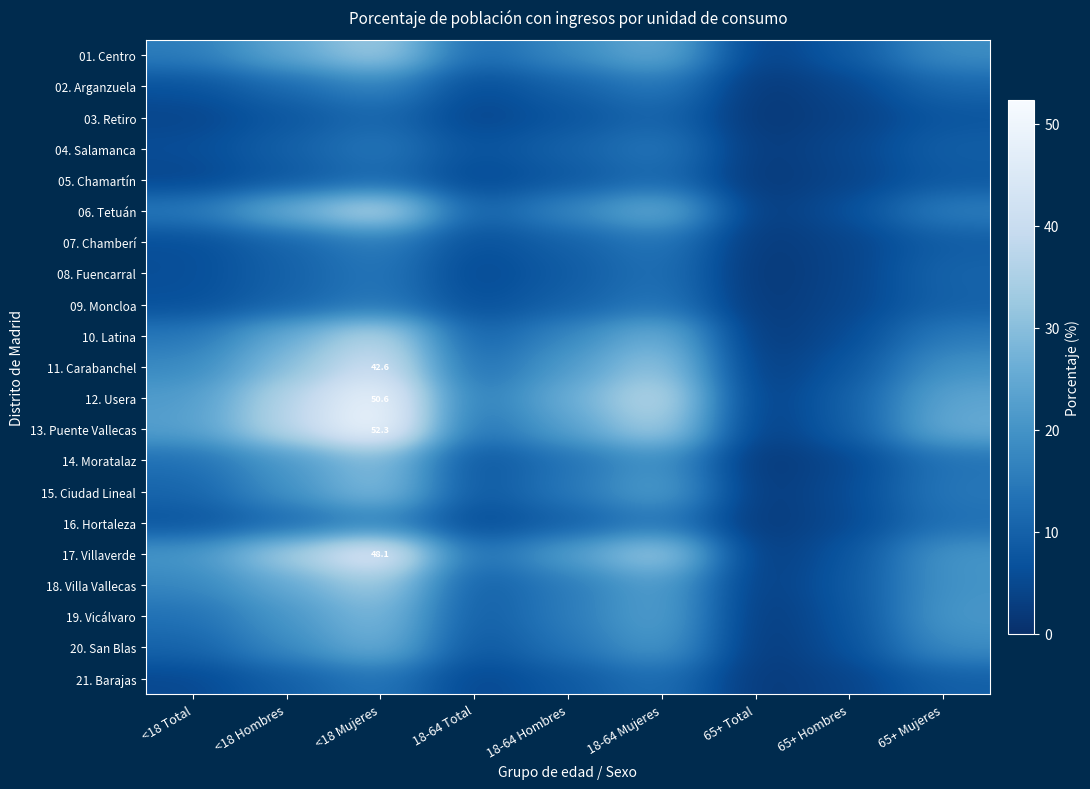

What value does the 01. Centro series have at <18 Mujeres?

34.0